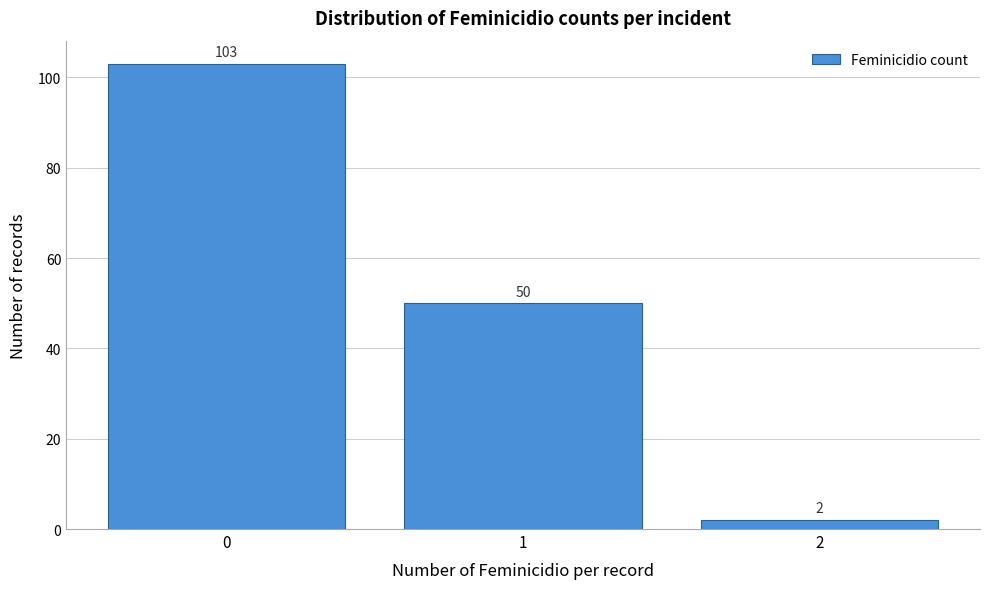

Reading right to left, extract all data points from this chart.

2	50	103